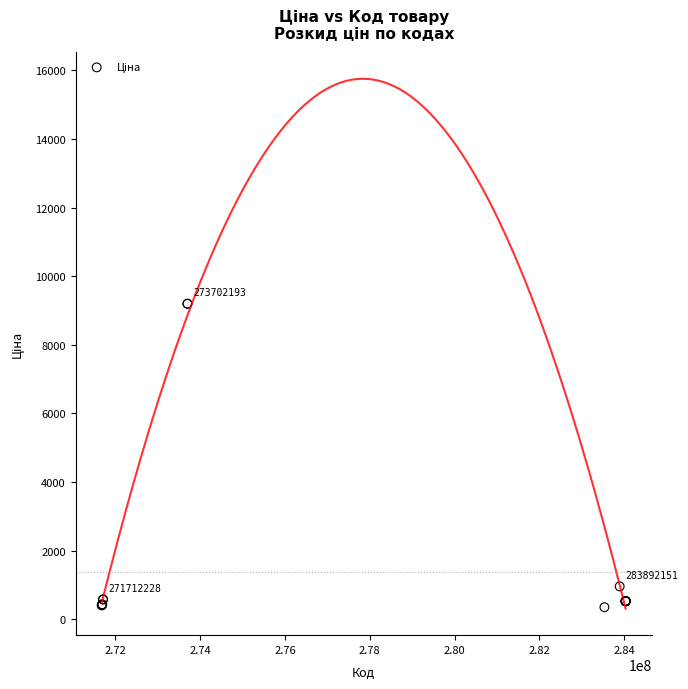

What Y value in the scatter plot is closest to 4774?

958.4